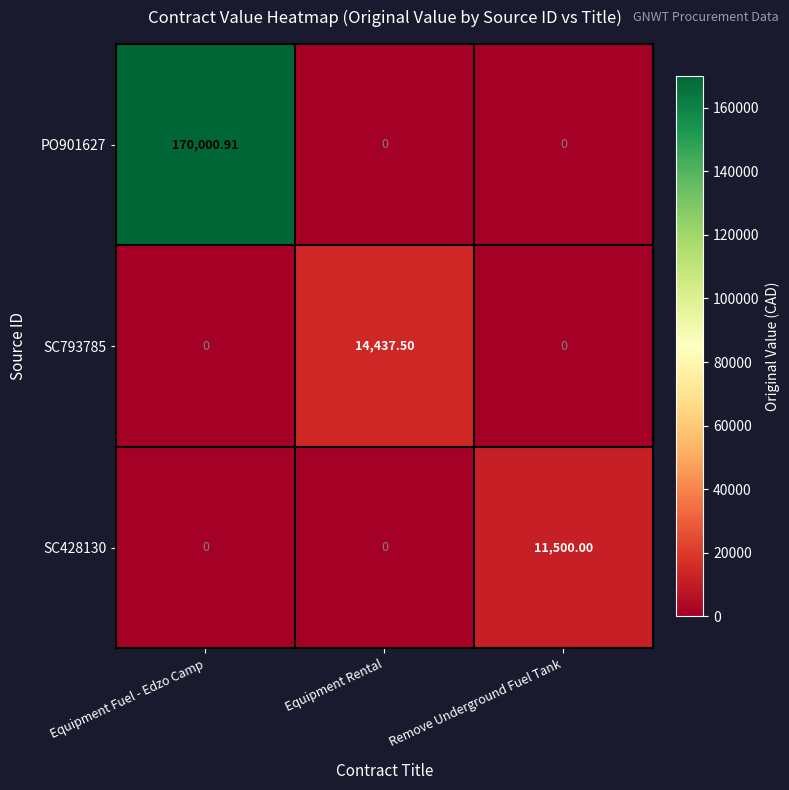

Rank the series by their maximum value, from lowest to highest.

SC428130, SC793785, PO901627